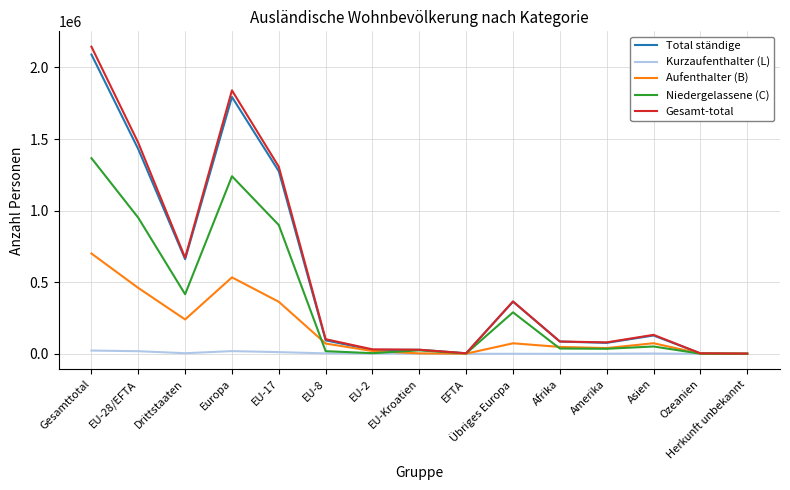

At which category is the sum across all series the highest?

Gesamttotal